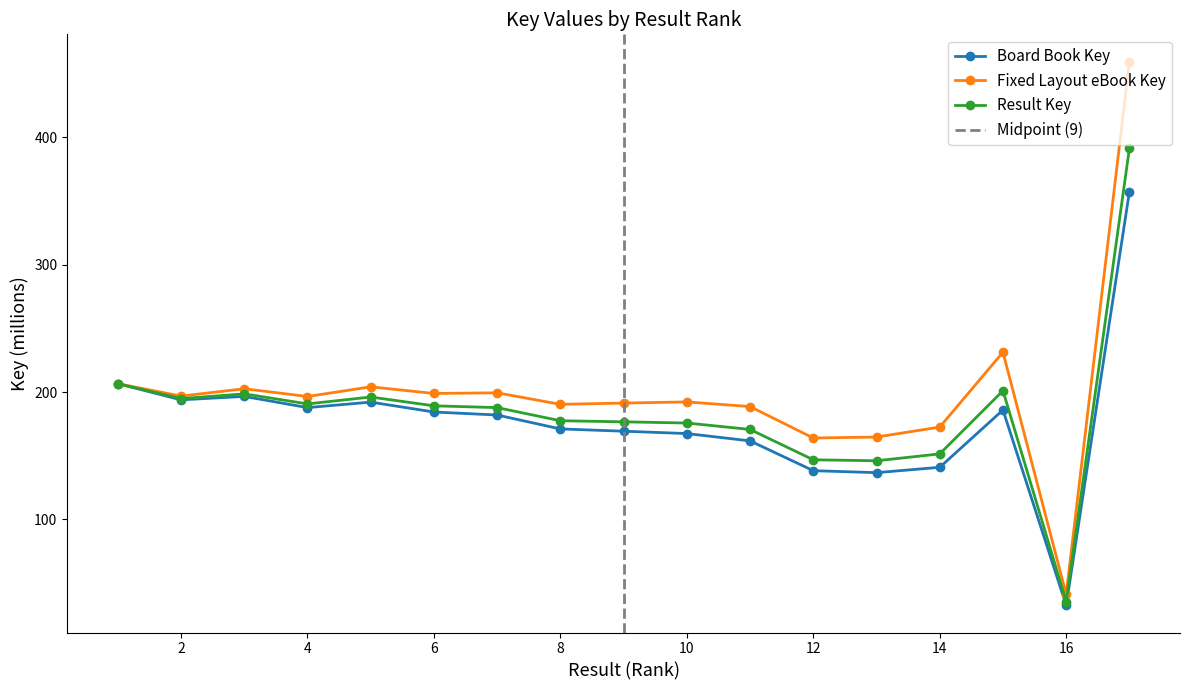

True or false: Fixed Layout eBook Key and Board Book Key intersect in this chart.

False